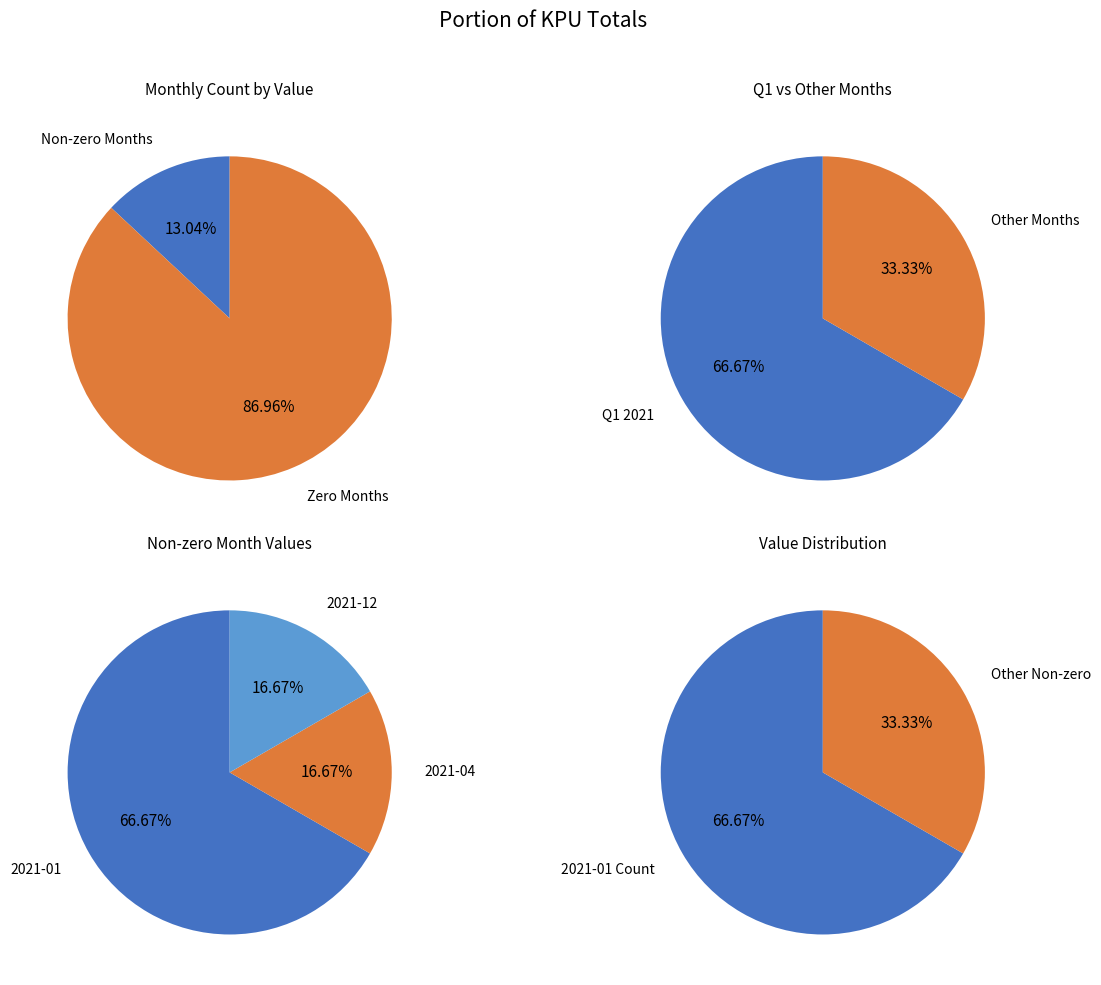

Combined, do 2022-01 and 2021-03 account for over 50%?

No